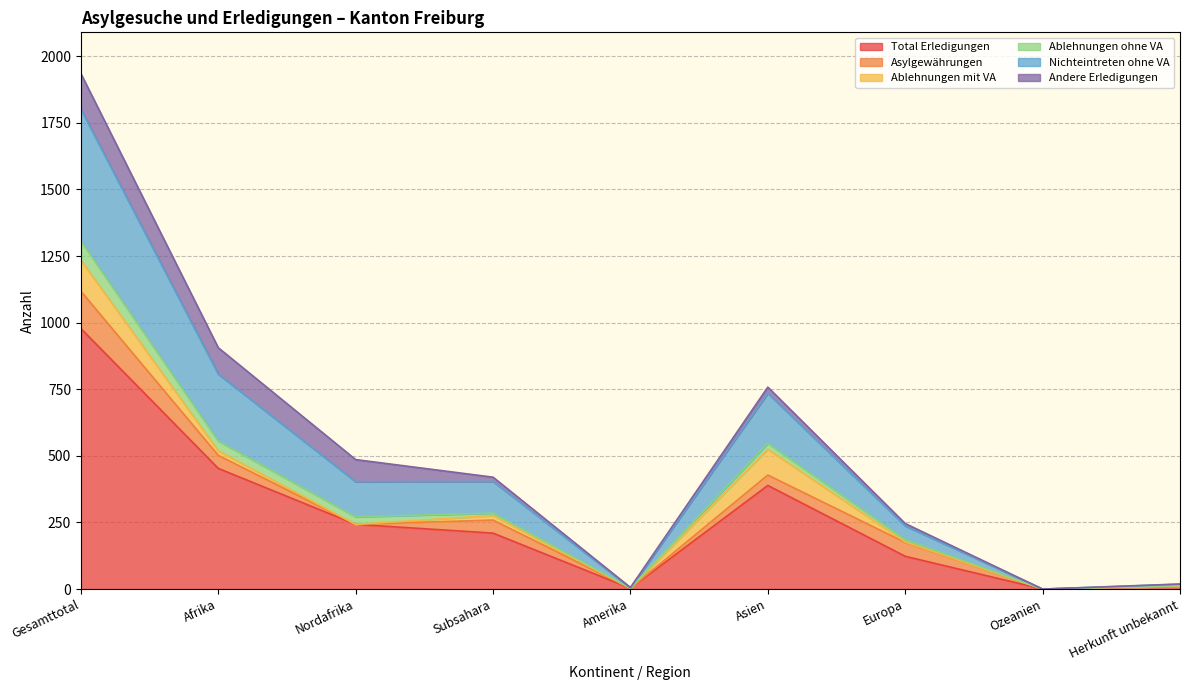

What is the difference between the maximum and minimum values in the Andere Erledigungen series?

134